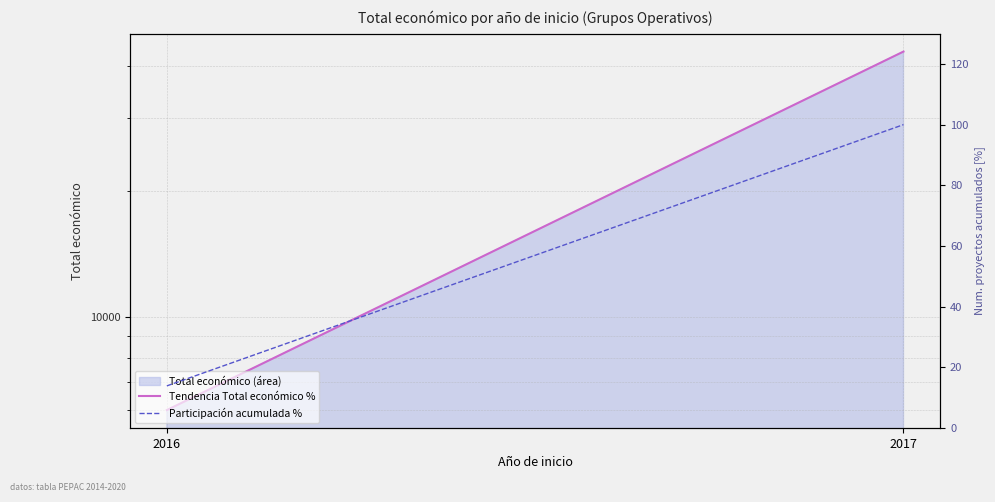

Is the value of Tendencia Total económico % at 2017 greater than the value of Participación acumulada % at 2017?

Yes